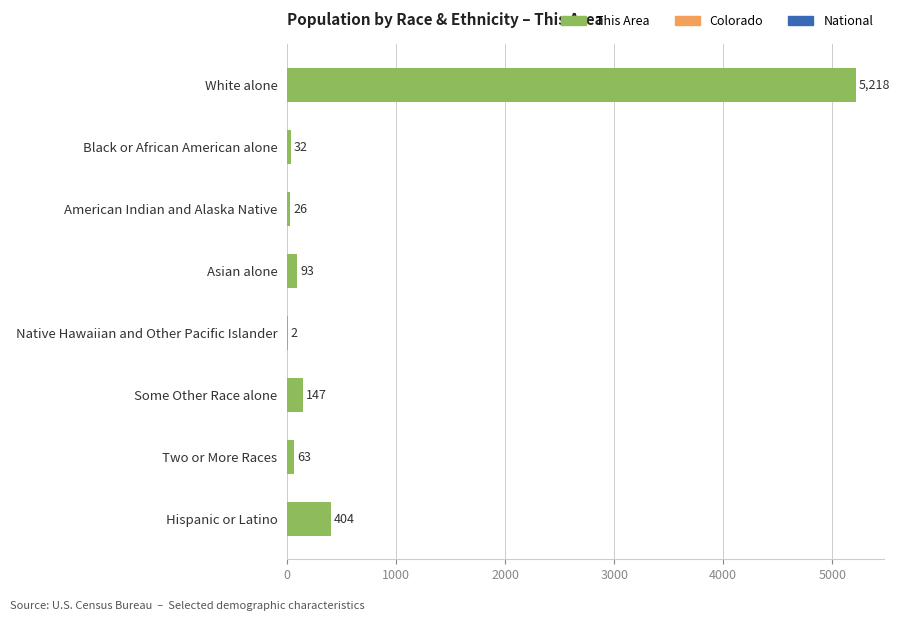

The chart shows a value of 26 at American Indian and Alaska Native. True or false?

True